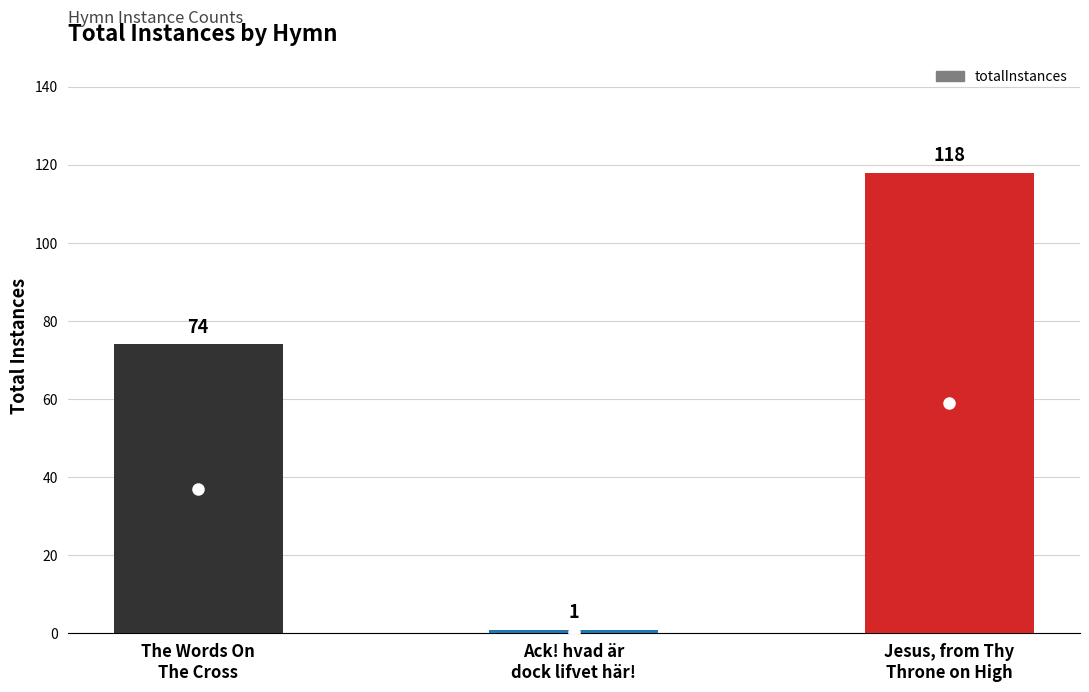

At which label is the value closest to 59?

The Words On
The Cross